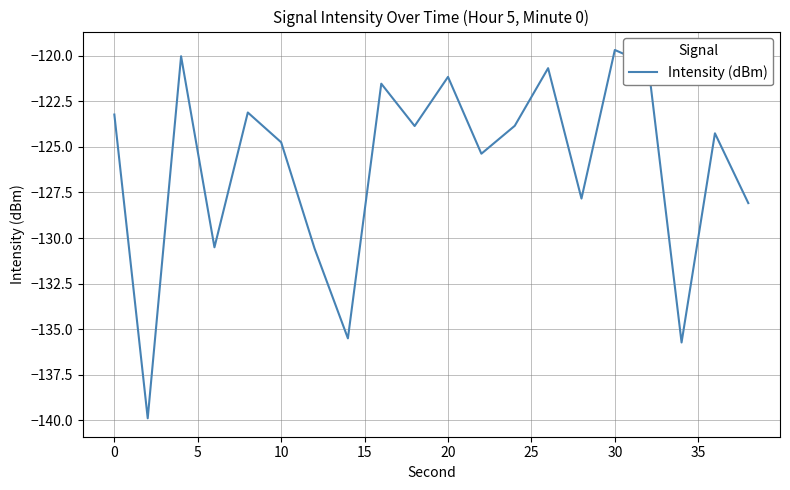

What is the sum of all values?

-2520.1